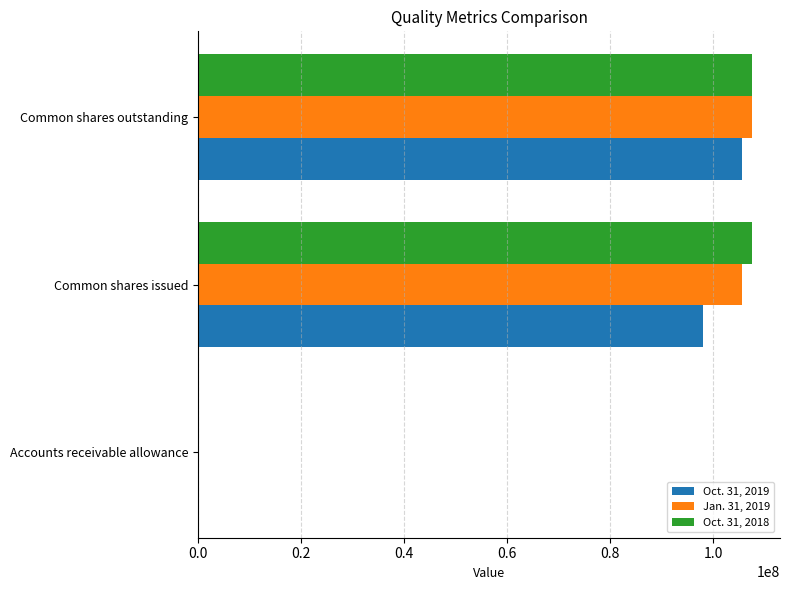

The value of Oct. 31, 2019 at Common shares outstanding is 105642283. True or false?

True